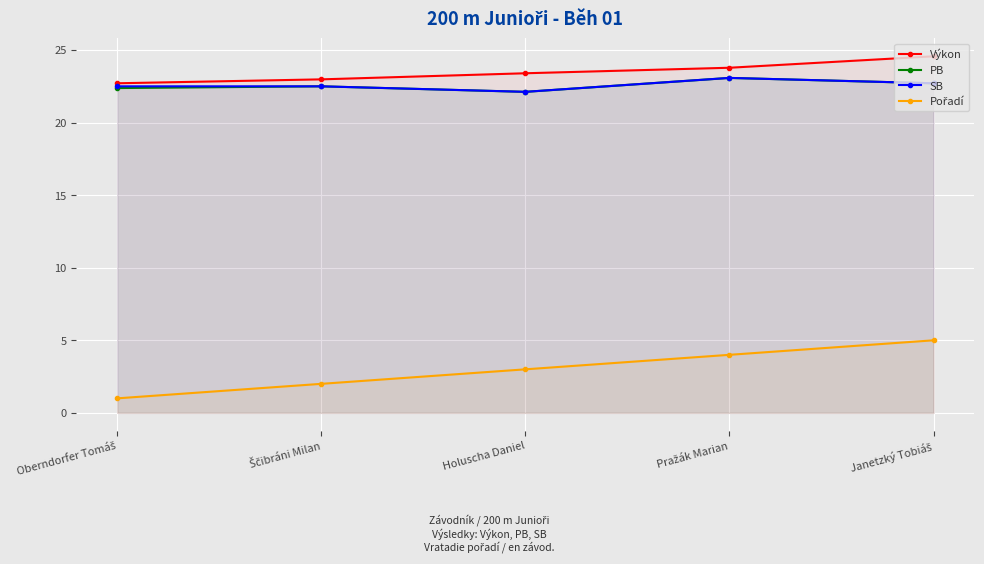

Which series has the largest total across all categories?

Výkon